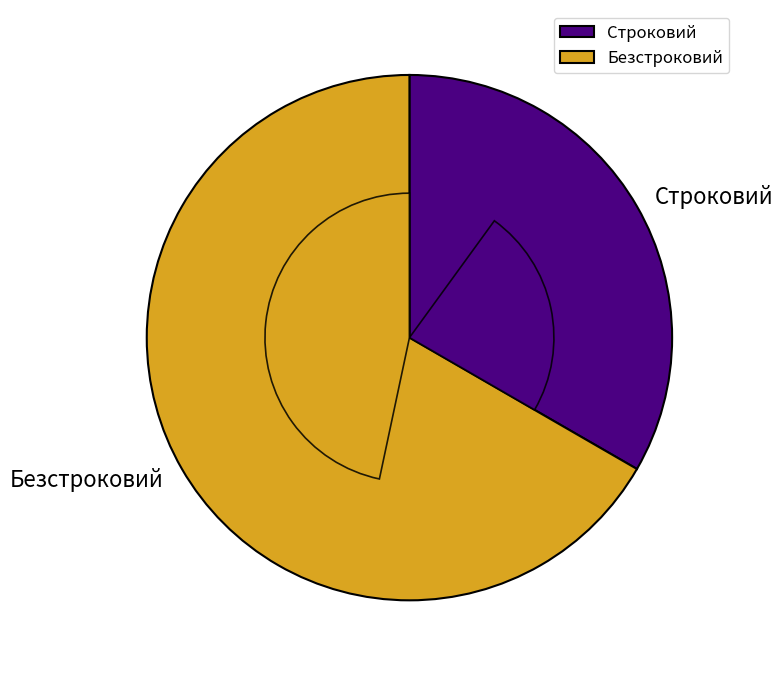

To the nearest percent, what portion does Строковий represent?

33%